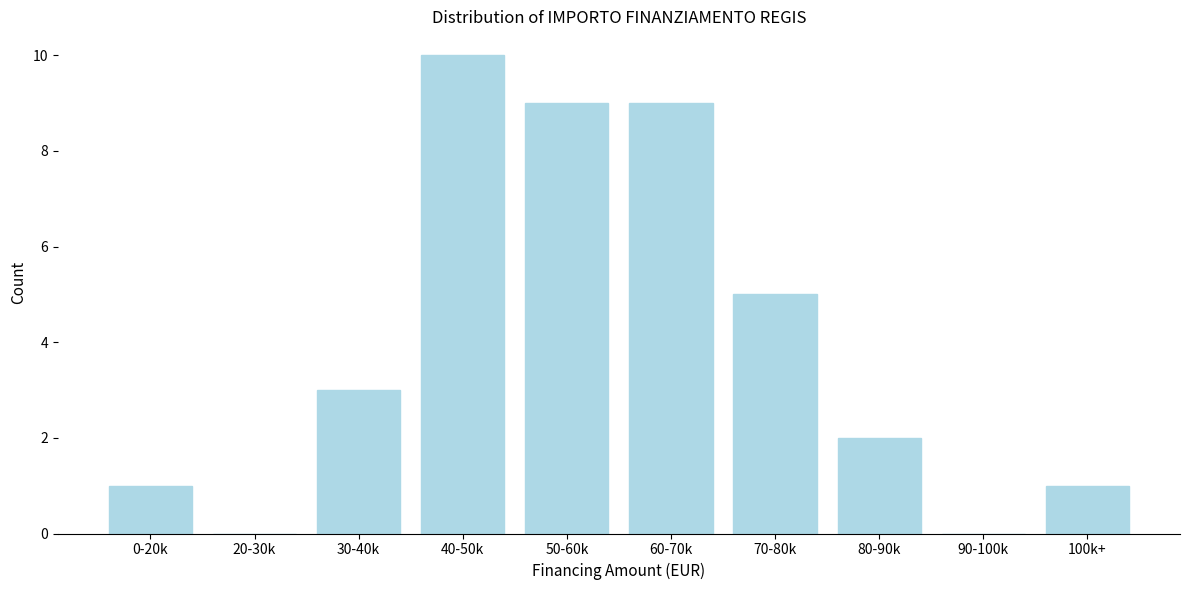

Reading left to right, transcribe all the data shown in this chart.

0-20k=1	20-30k=0	30-40k=3	40-50k=10	50-60k=9	60-70k=9	70-80k=5	80-90k=2	90-100k=0	100k+=1